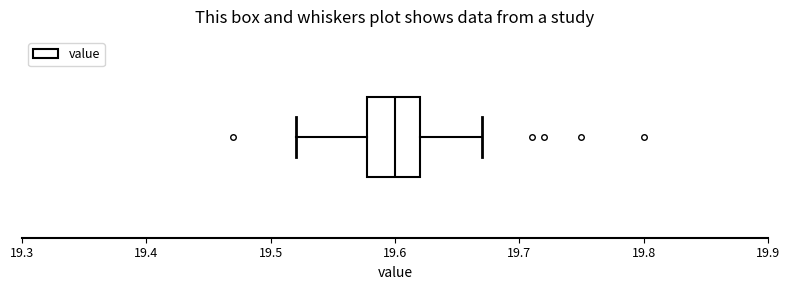

Transcribe this box plot: give where the median line is, the range the box spans, and where the two whiskers end, as read against the x-axis. The values are not printed on the chart, so give them approximately, as read against the axis.

median 19.60, box 19.58 to 19.62, whiskers 19.52 to 19.67